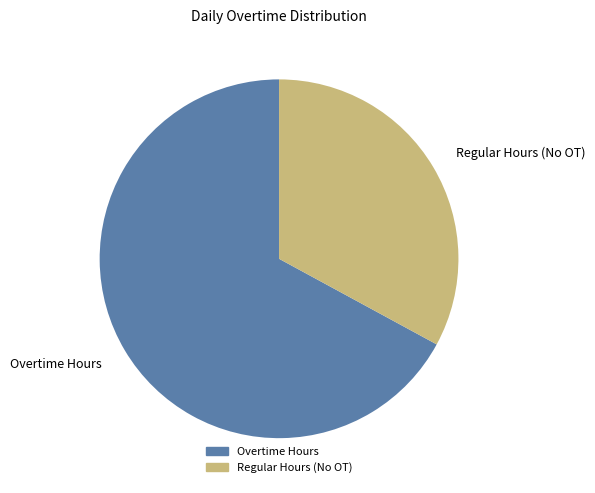

Which category has the smallest portion of the pie?

Regular Hours (No OT)